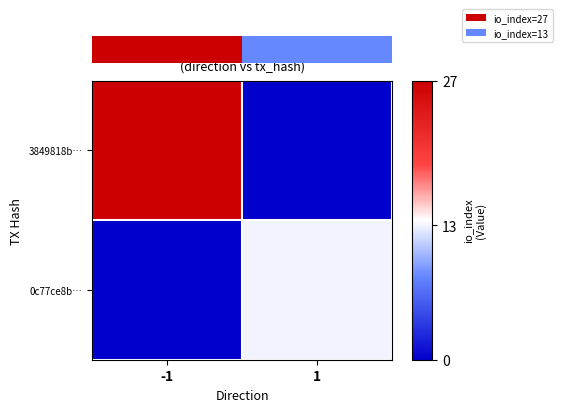

Is it true that 3849818b… equals 0 at 1?

True